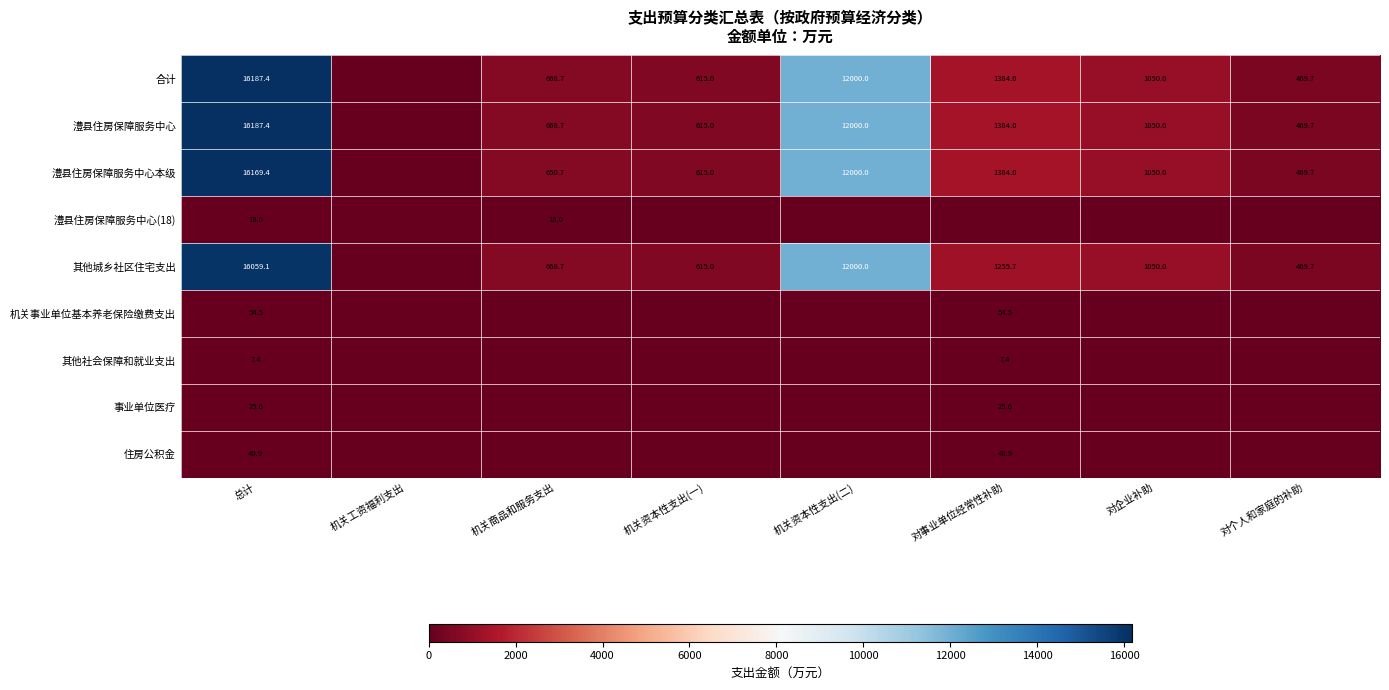

True or false: 住房公积金 has a value of 55.4 at 对事业单位经常性补助.

False